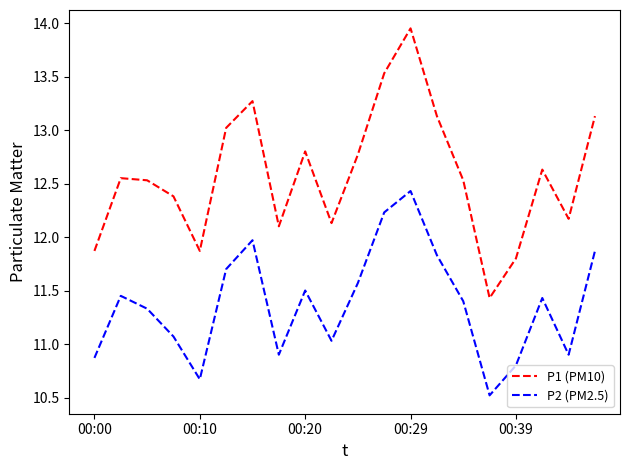

What is the minimum value for P2 (PM2.5)?

10.5